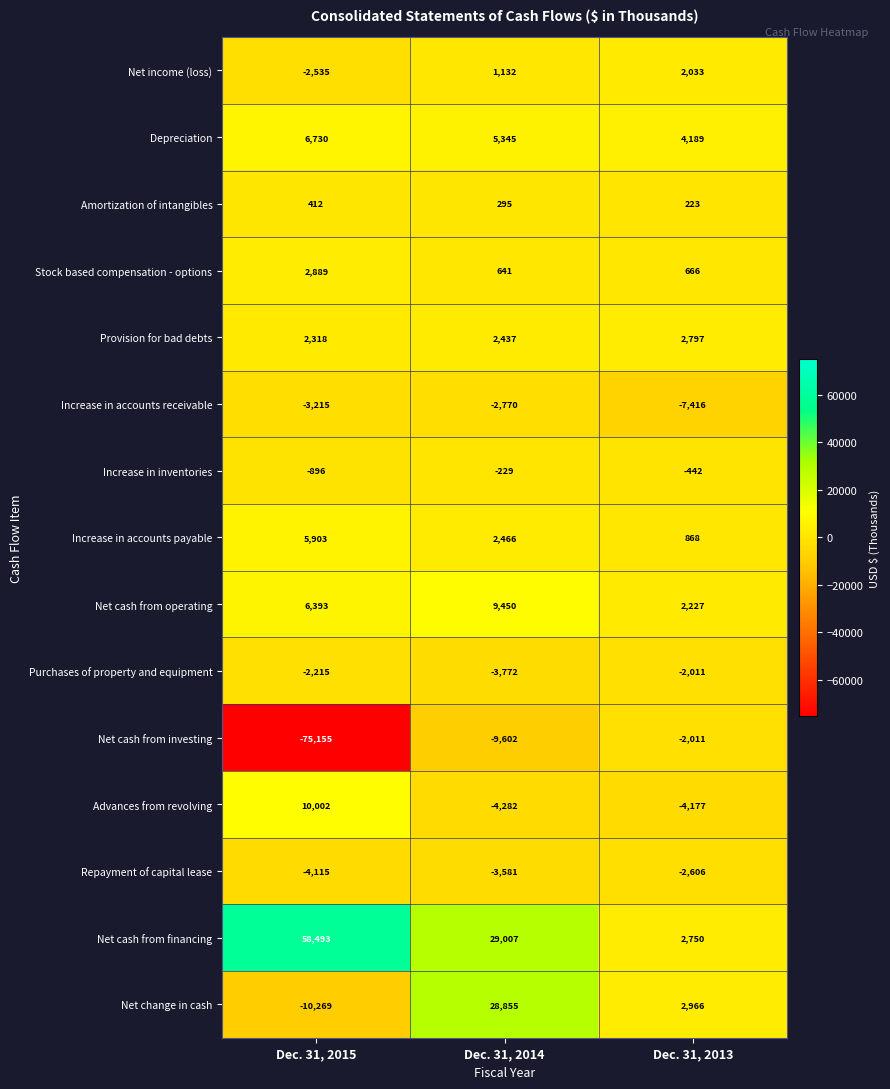

What is the average value of the Net change in cash series?

7184